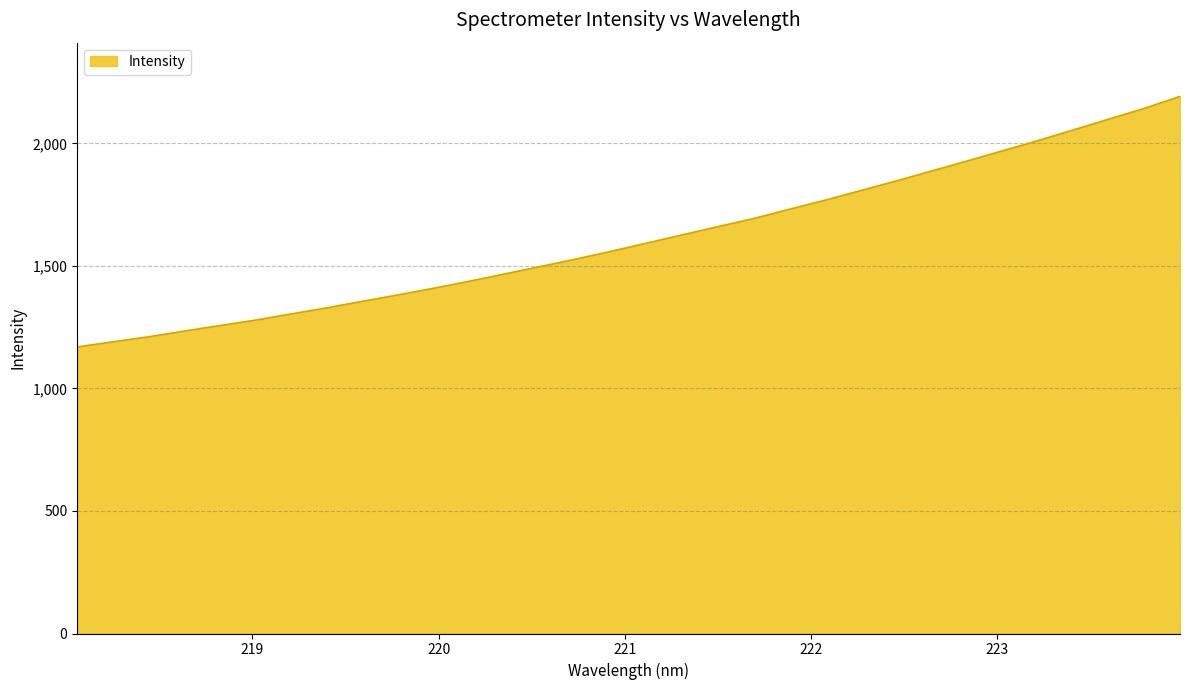

What is the average value?

1613.2